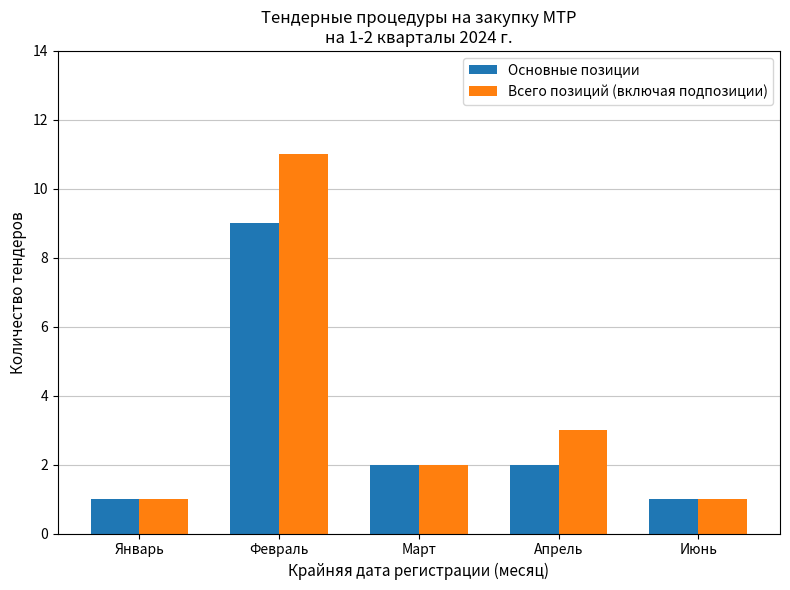

Which series has the largest range (max minus min)?

Всего позиций (включая подпозиции)